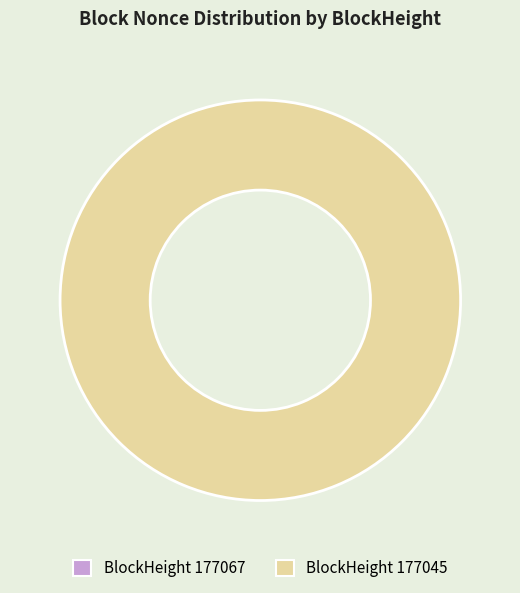

Which category has the smallest portion of the pie?

177067